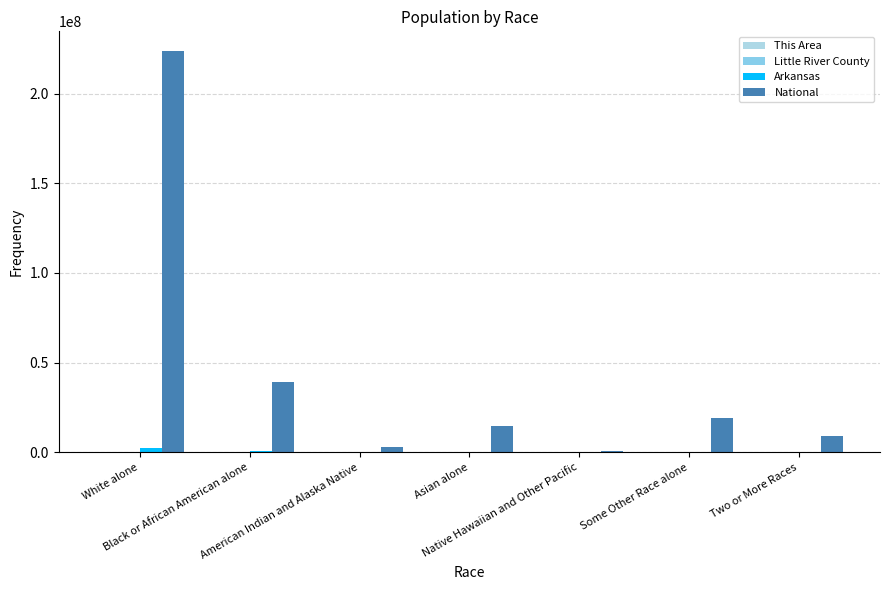

What is the difference between the highest and lowest values at Black or African American alone?

38929014